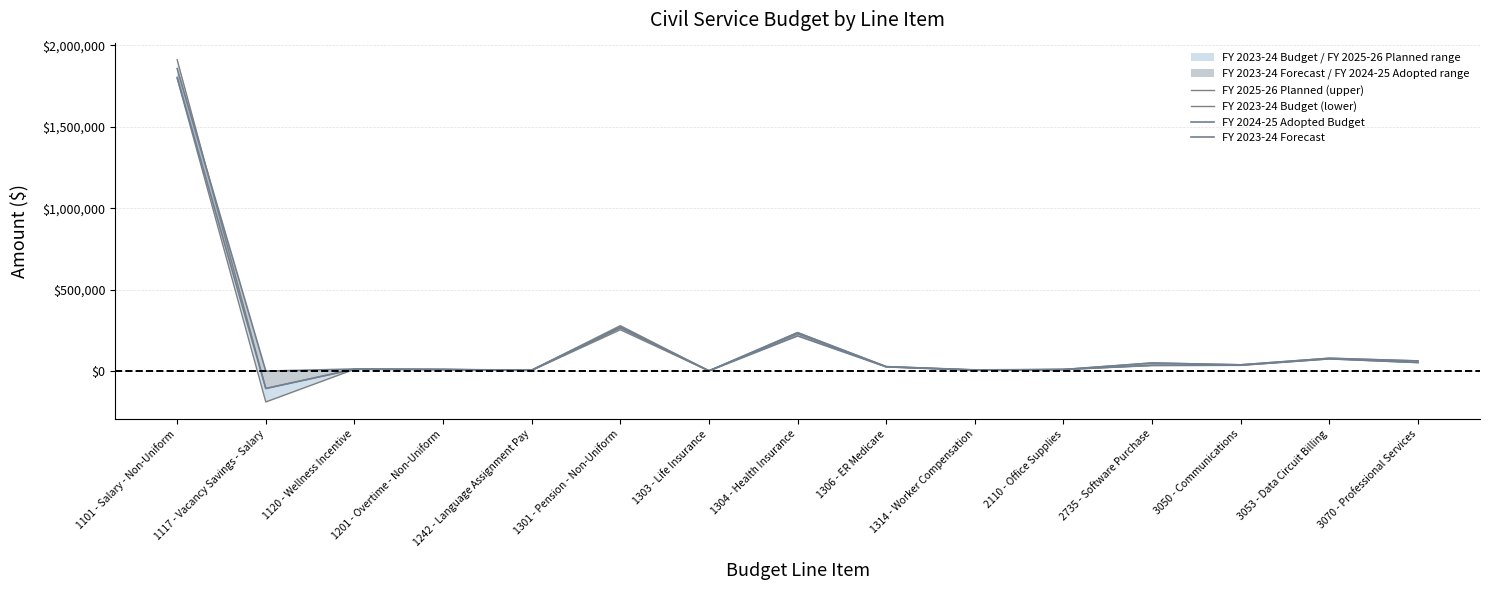

At which category does FY 2024-25 Adopted Budget reach its first local peak?

1120 - Wellness Incentive